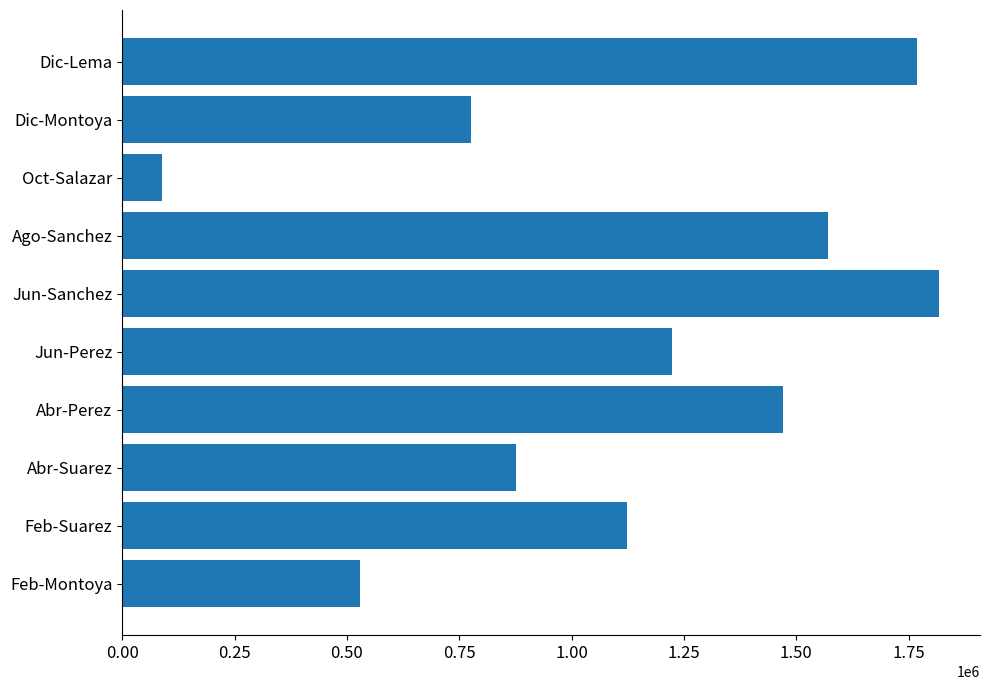

True or false: the data shows 393032.2 at Jun-Perez.

False